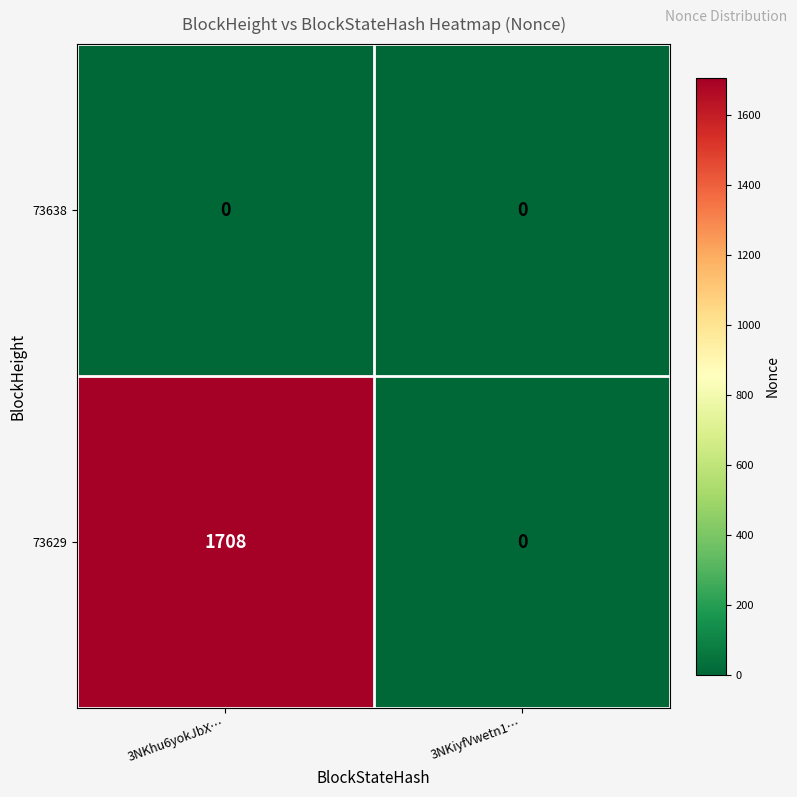

What is the maximum value for 73629?

1708